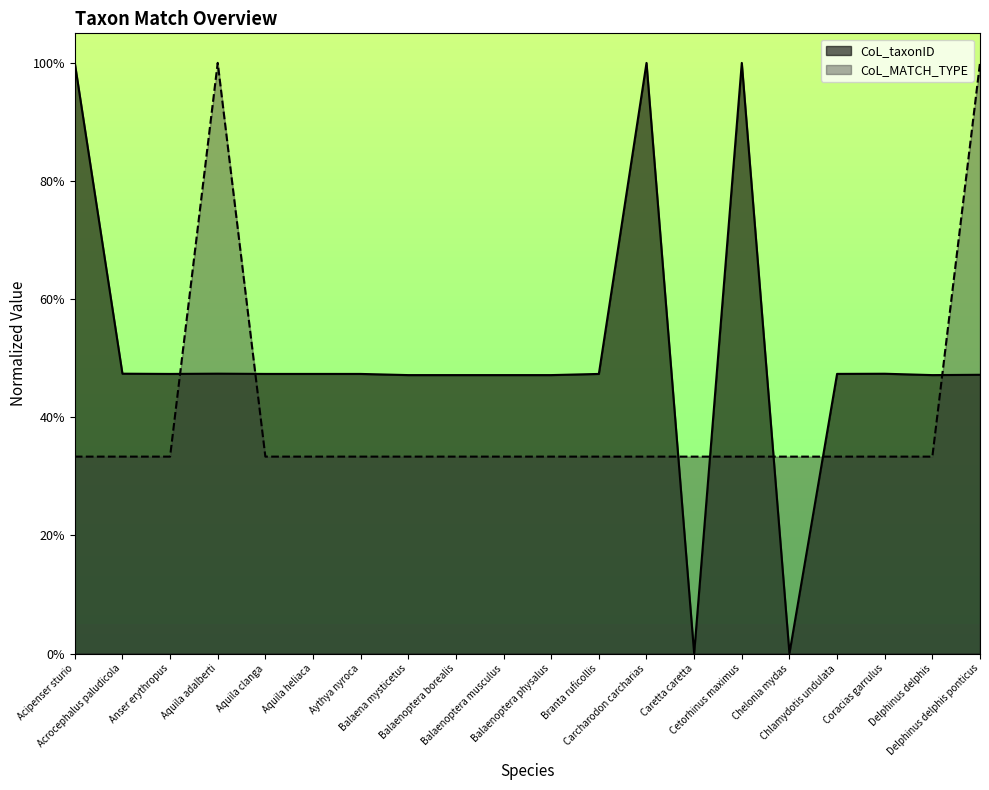

How many times do CoL_taxonID and CoL_MATCH_TYPE cross each other?

7